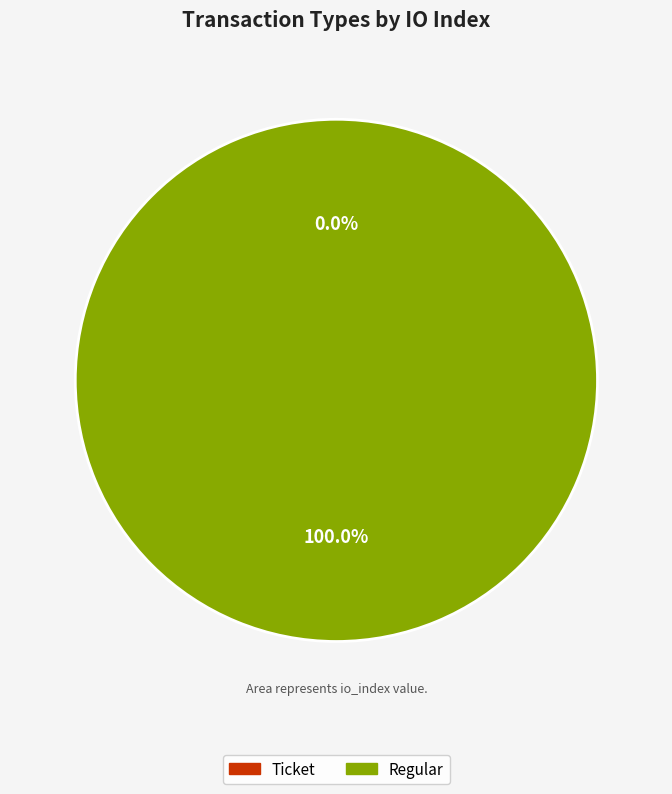

Is it true that Ticket is 0% of the pie?

True